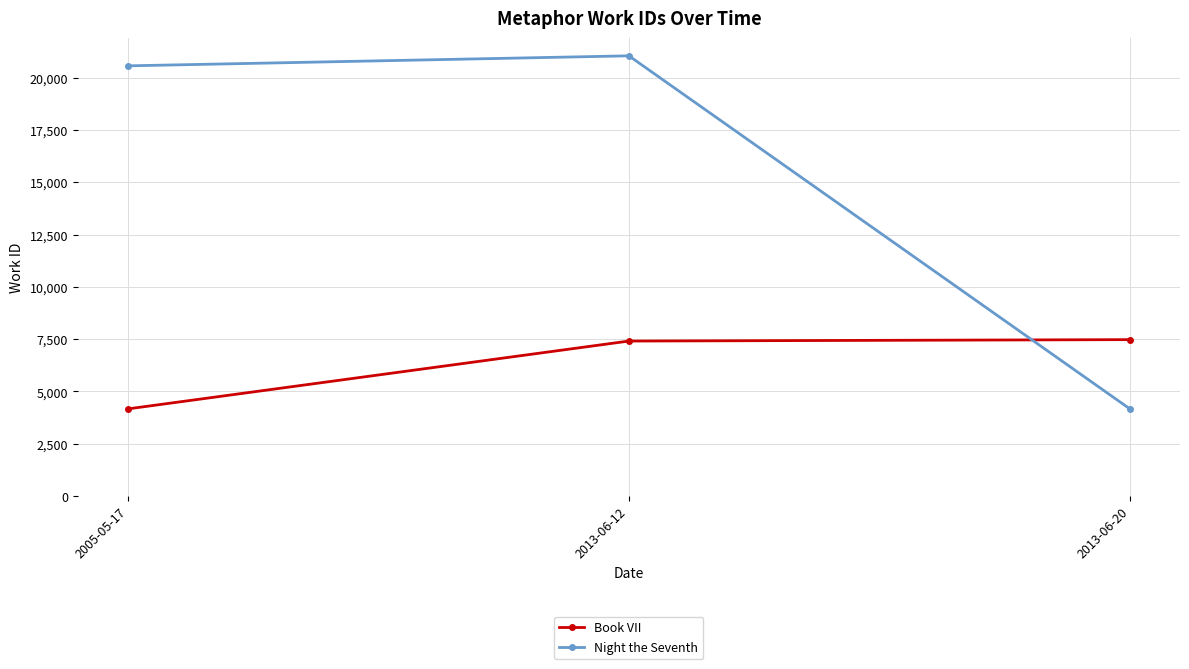

What position from the left is 2005-05-17?

1